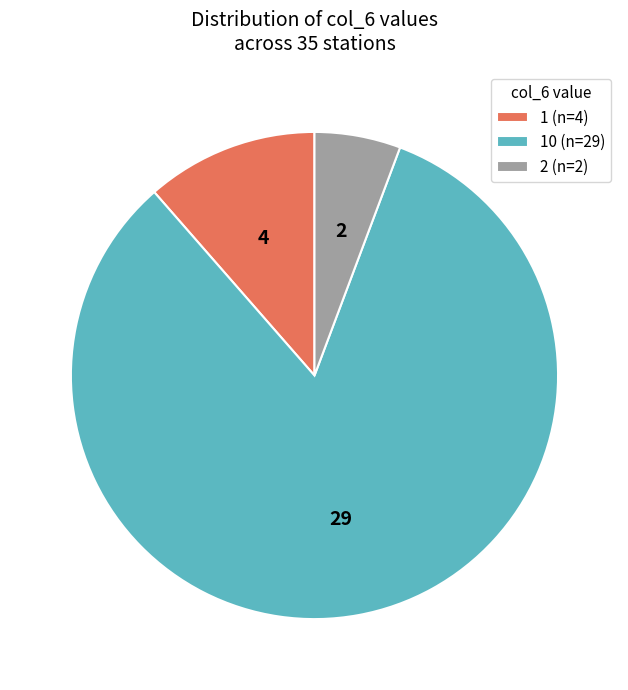

What is the ratio of the value at 10 (n=29) to the value at 2 (n=2)?

14.5